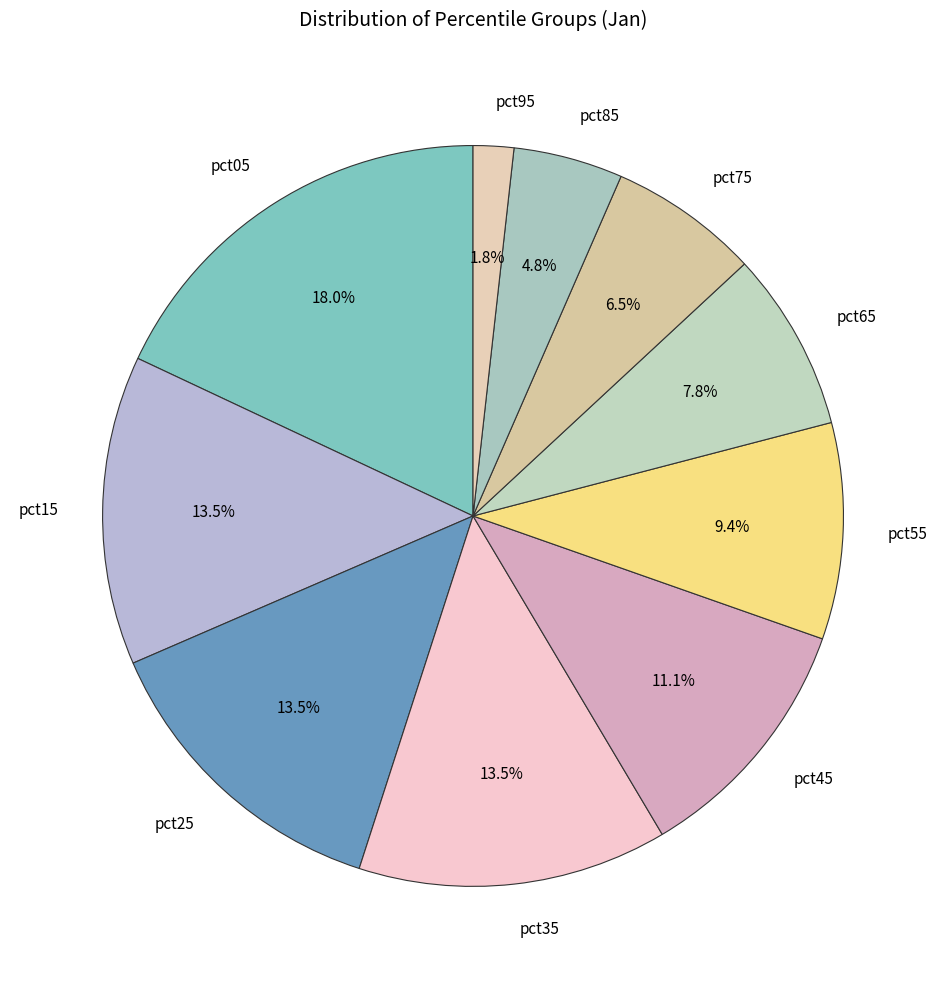

Which slice is the smallest?

pct95